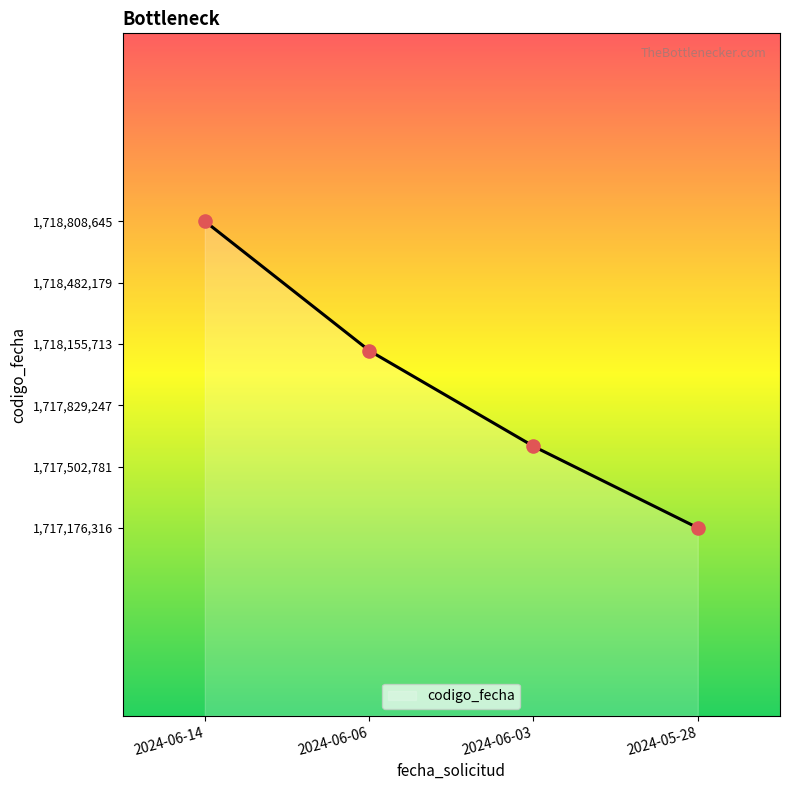

Between 2024-05-28 and 2024-06-14, which is larger?

2024-06-14